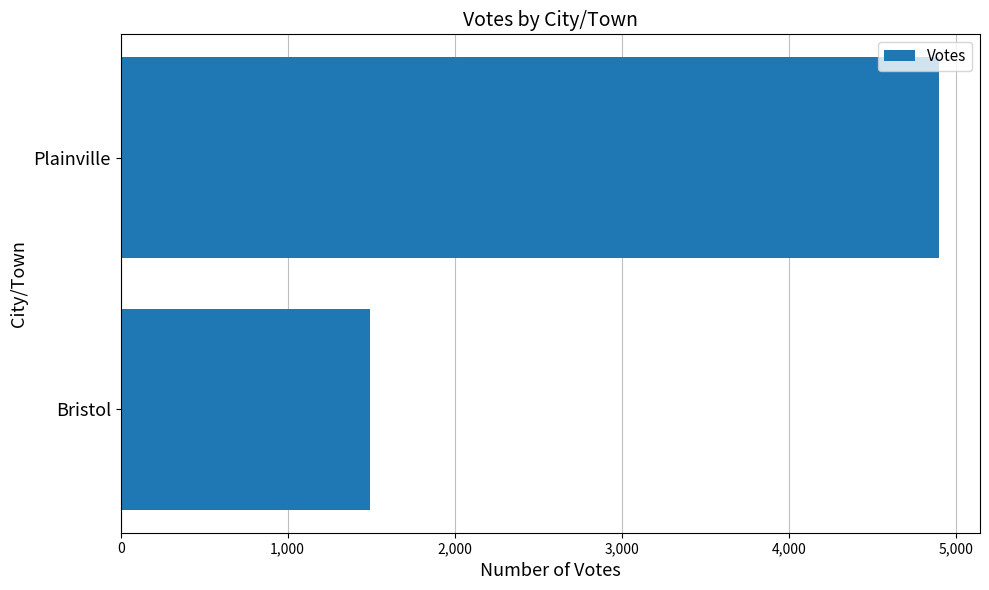

What is the sum of the values at Plainville and Bristol?

6391